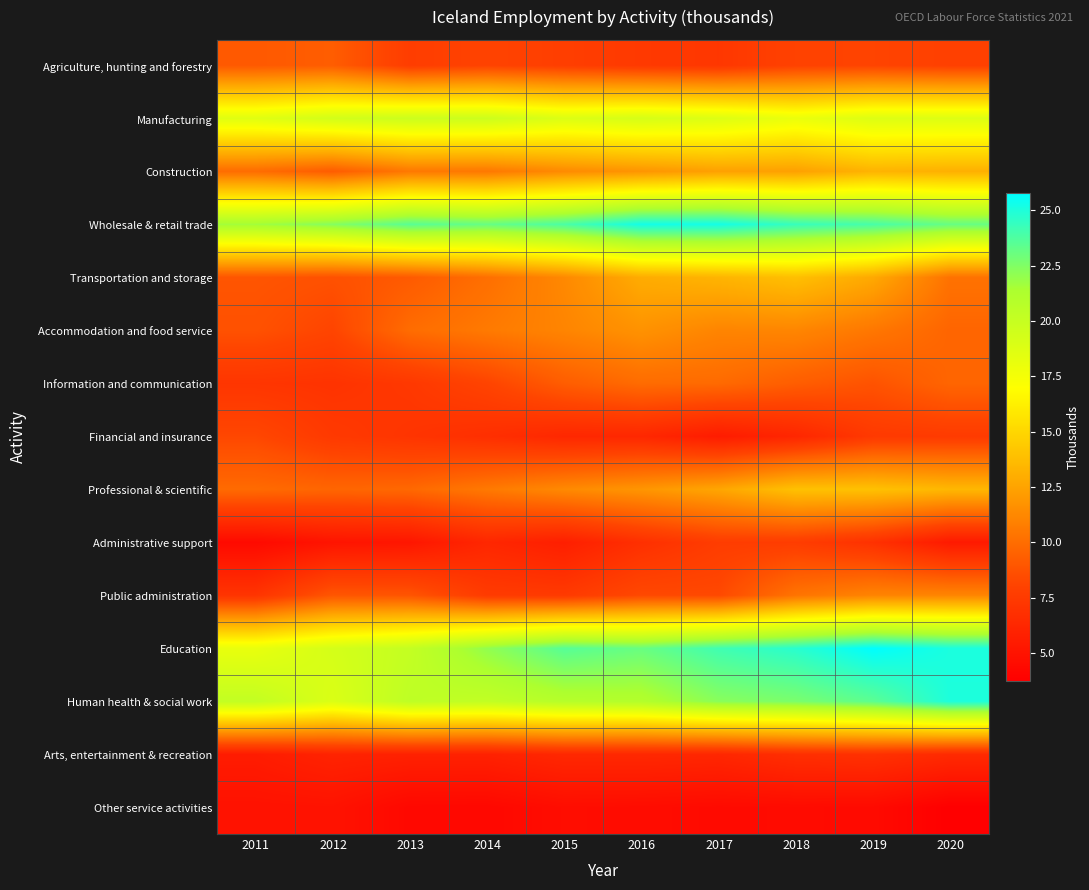

How many series are shown in this chart?

15